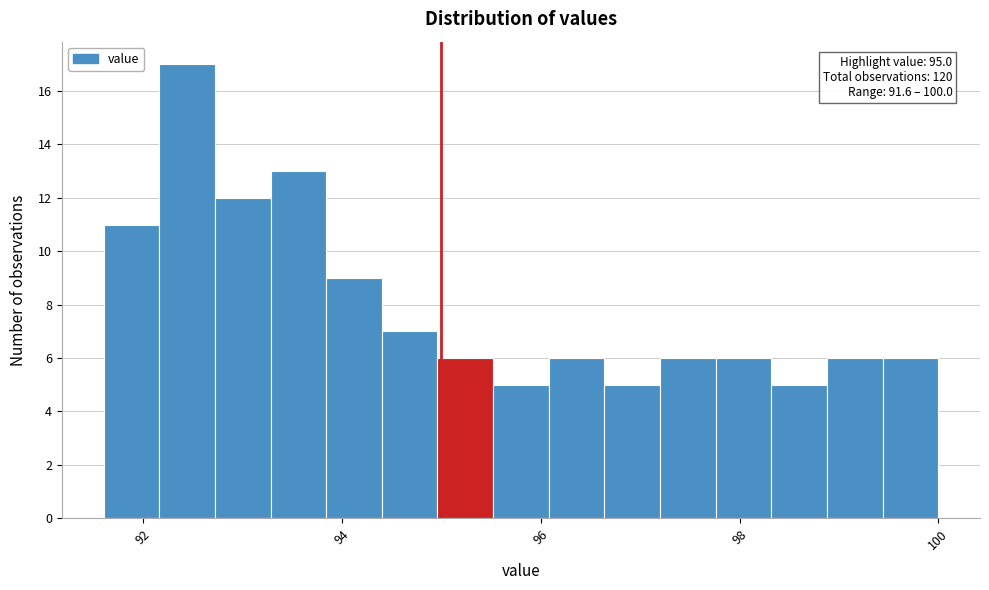

Read against the x-axis, roughly where is the centre of the tallest bar?

92.4